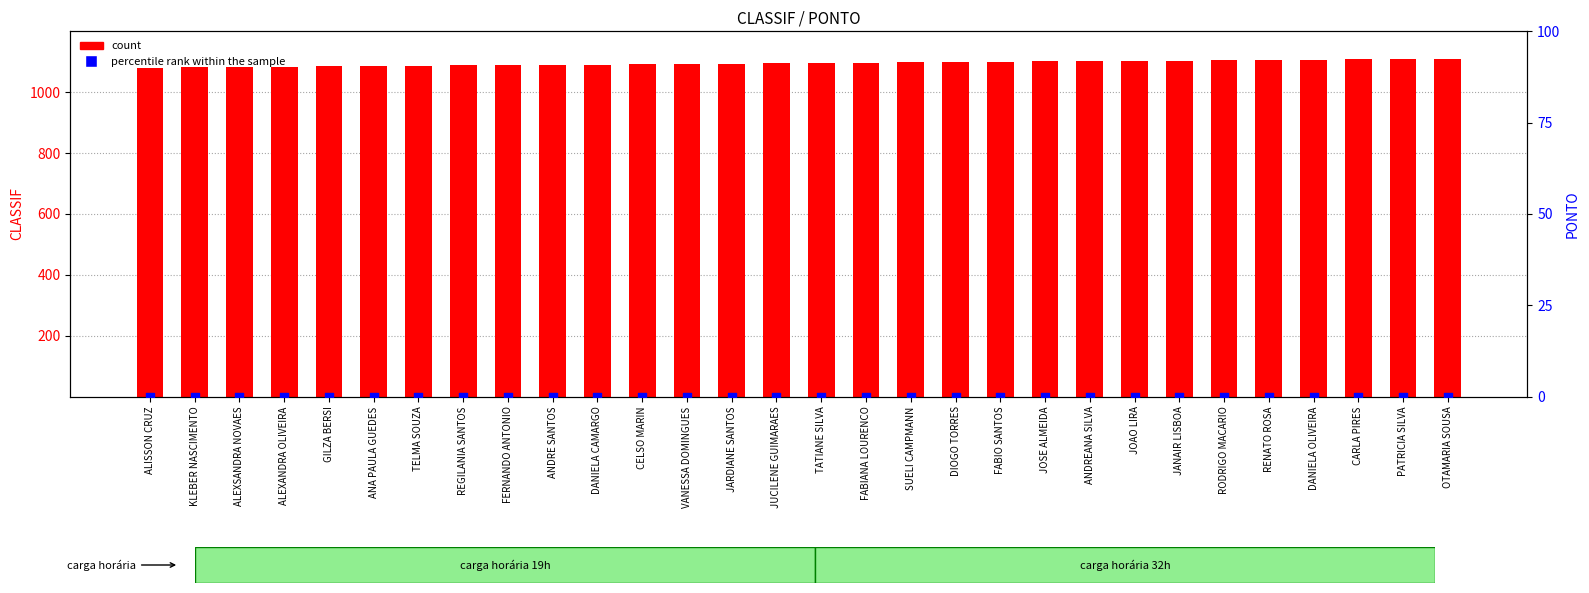

What are all the series names shown in the legend?

count, percentile rank within the sample